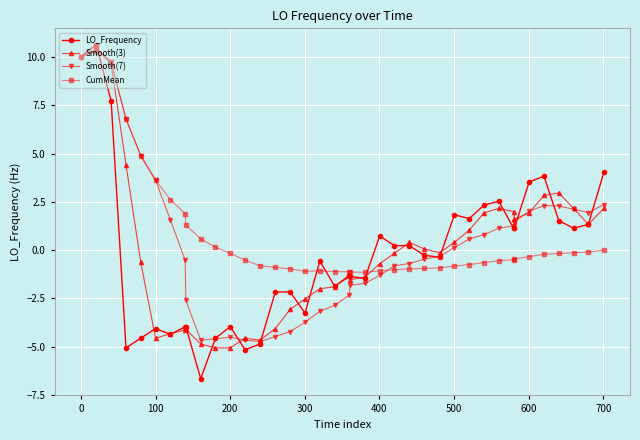

What is the value of the CumMean point at the 2nd from the left?

10.3